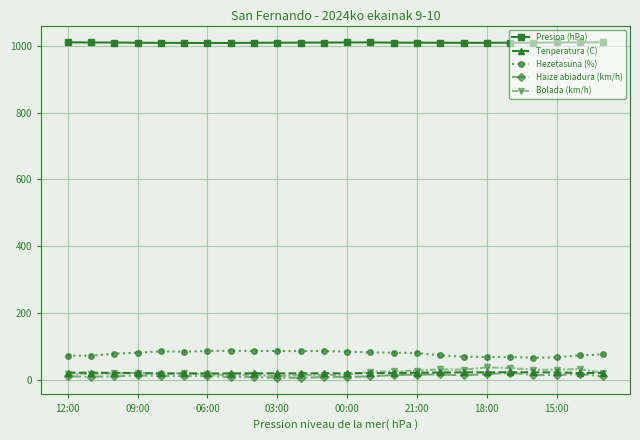

True or false: Bolada (km/h) and Presioa (hPa) intersect in this chart.

False